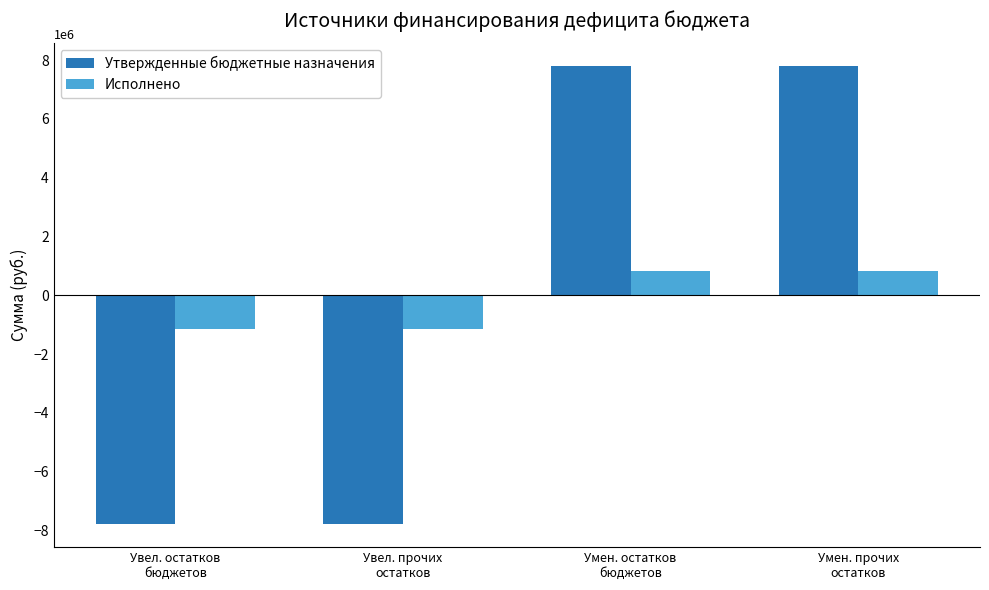

Which series has the largest range (max minus min)?

Утвержденные бюджетные назначения